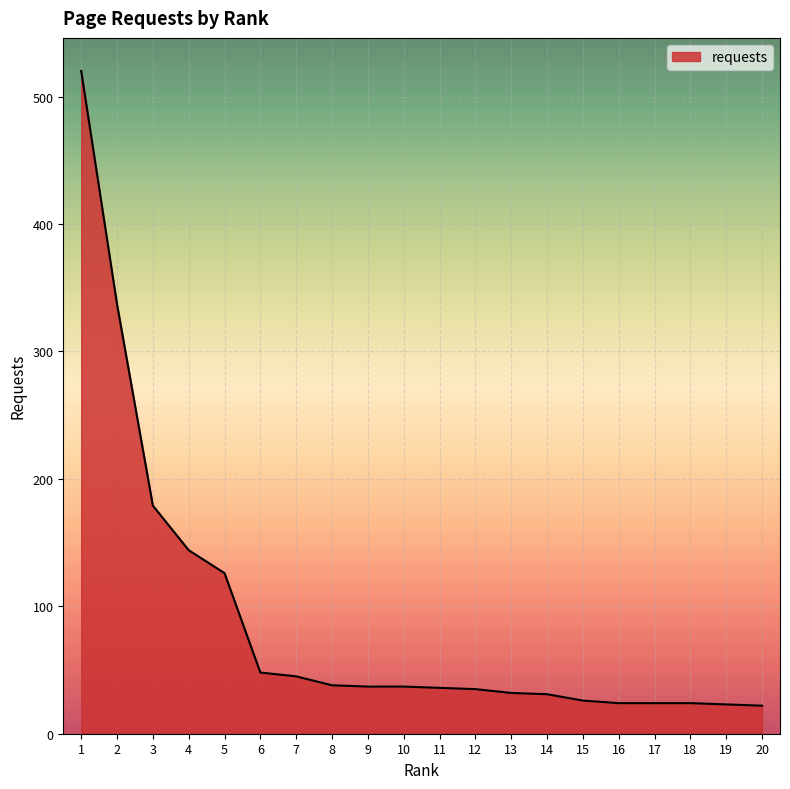

The value at 4 is 233. True or false?

False